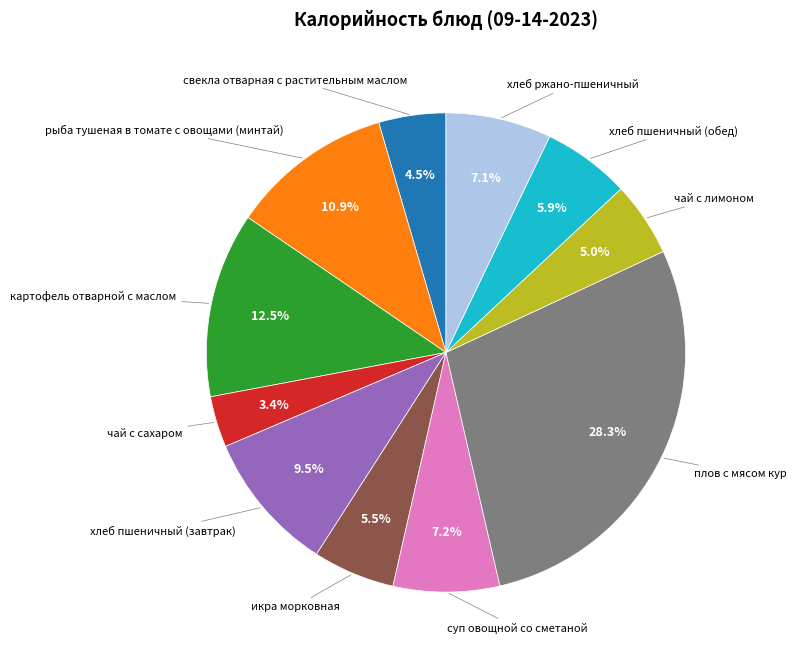

How many slices are in this pie chart?

11